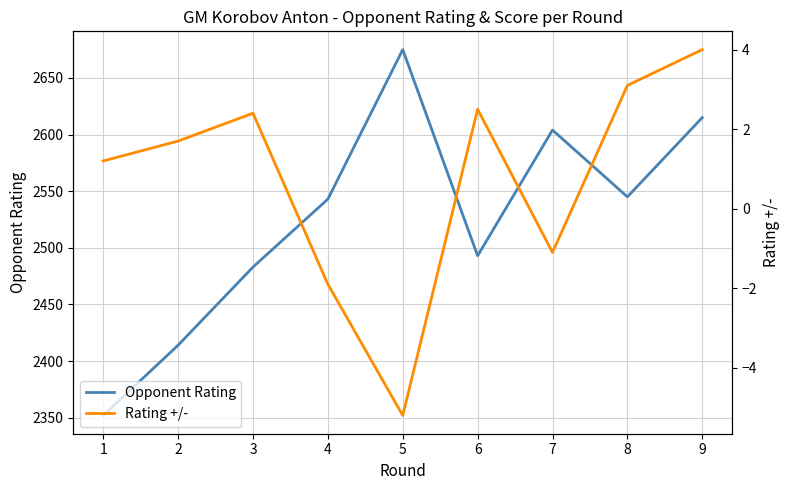

Reading left to right, extract all data points from this chart.

Opponent Rating: 1=2352.0	2=2414.0	3=2483.0	4=2543.0	5=2675.0	6=2493.0	7=2604.0	8=2545.0	9=2615.0
Rating +/-: 1=1.2	2=1.7	3=2.4	4=-1.9	5=-5.2	6=2.5	7=-1.1	8=3.1	9=4.0